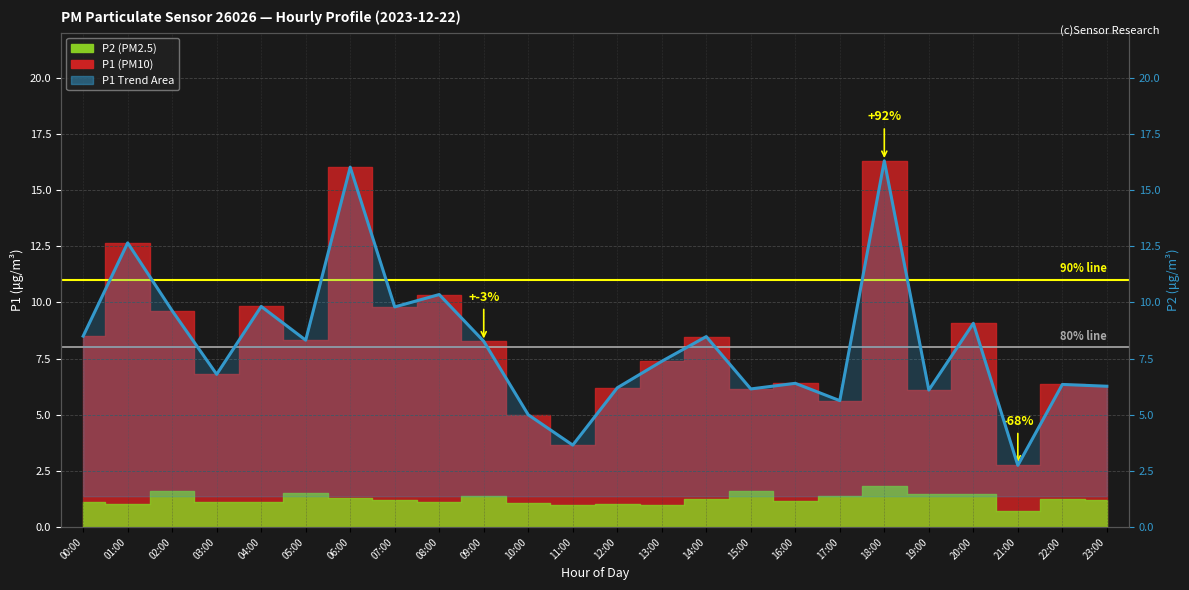

How many data points does each series have?

24